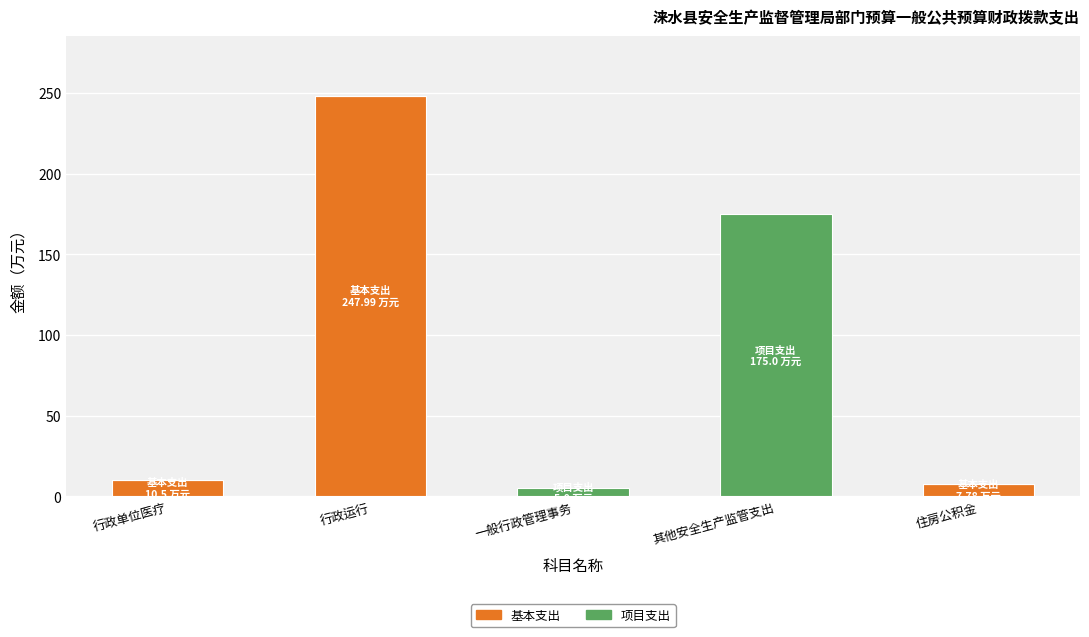

Which category has the highest value in the 基本支出 series?

行政运行